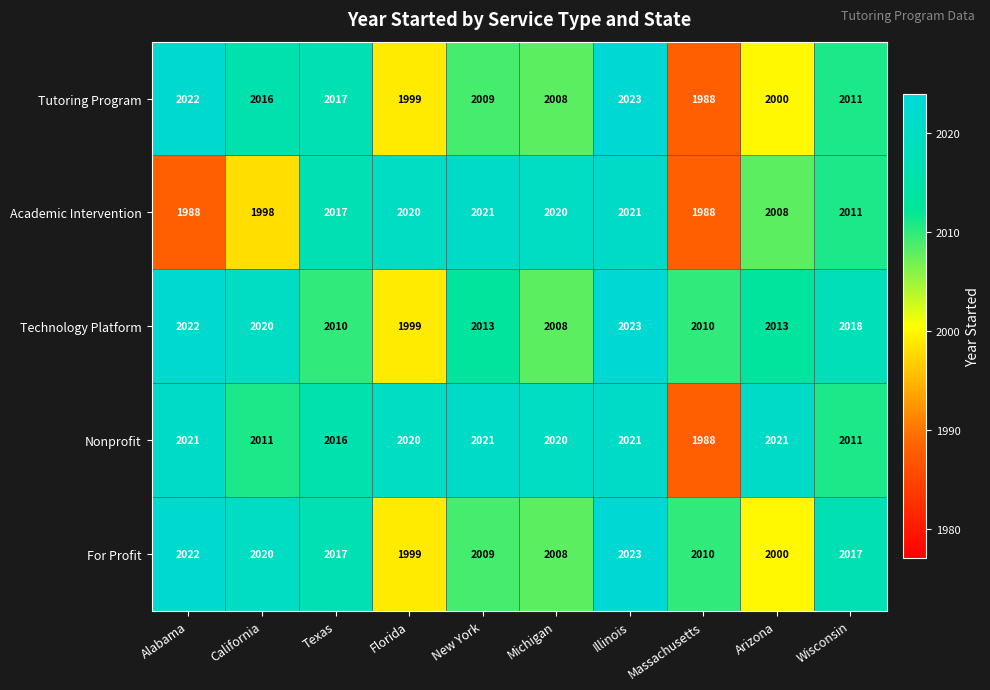

Which series changed the most between Michigan and Wisconsin?

Technology Platform